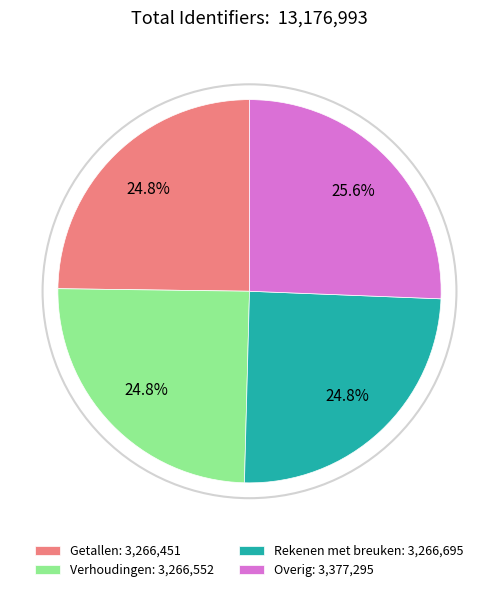

Which has a higher value, Verhoudingen: 3,266,552 or Overig: 3,377,295?

Overig: 3,377,295